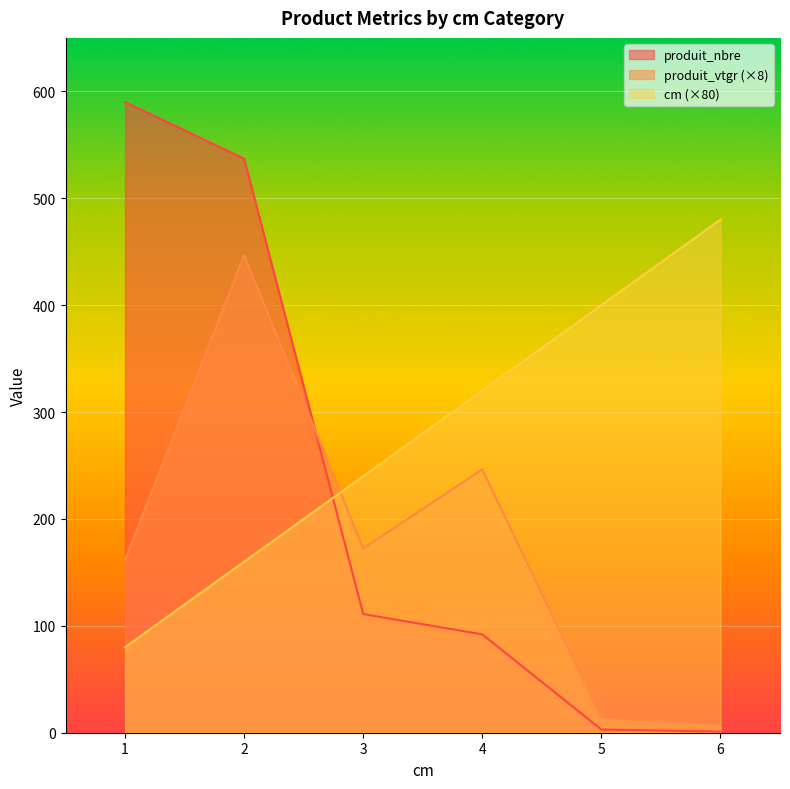

Where do produit_vtgr and cm first cross each other?

2 and 3